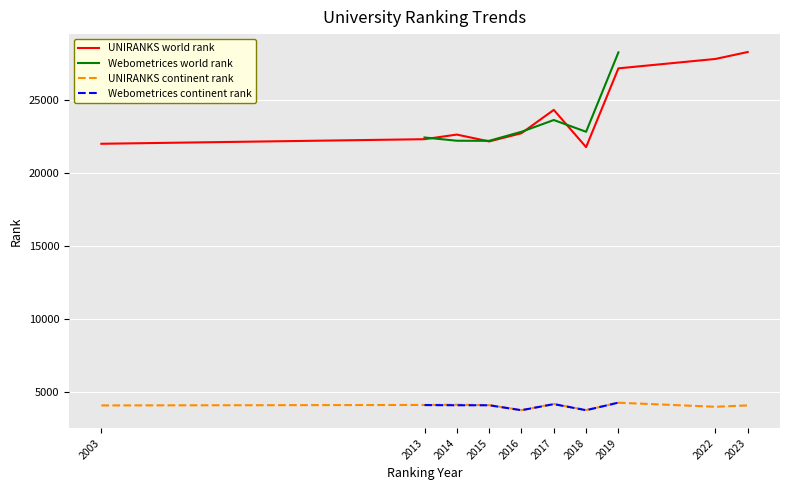

Where is historical rank nearest to the value 25113?

2017